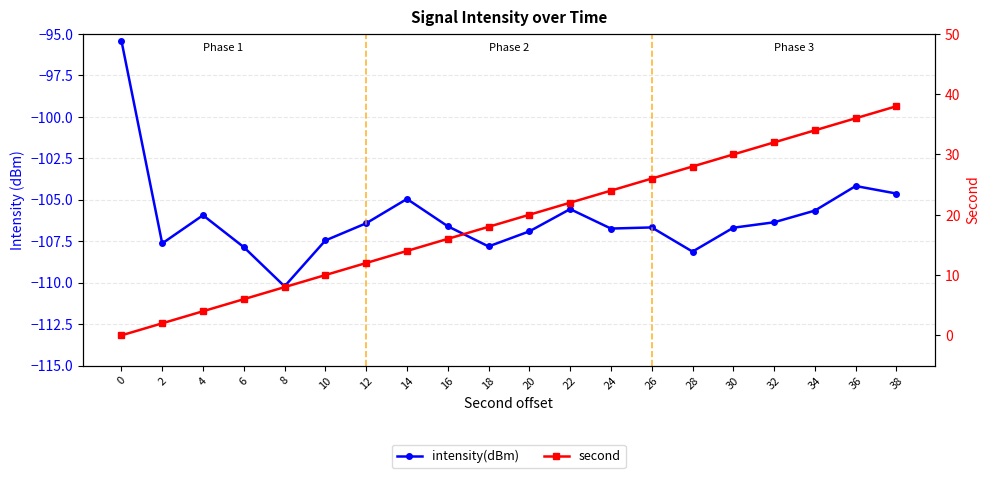

What is the total value across all series at 20?

-86.9